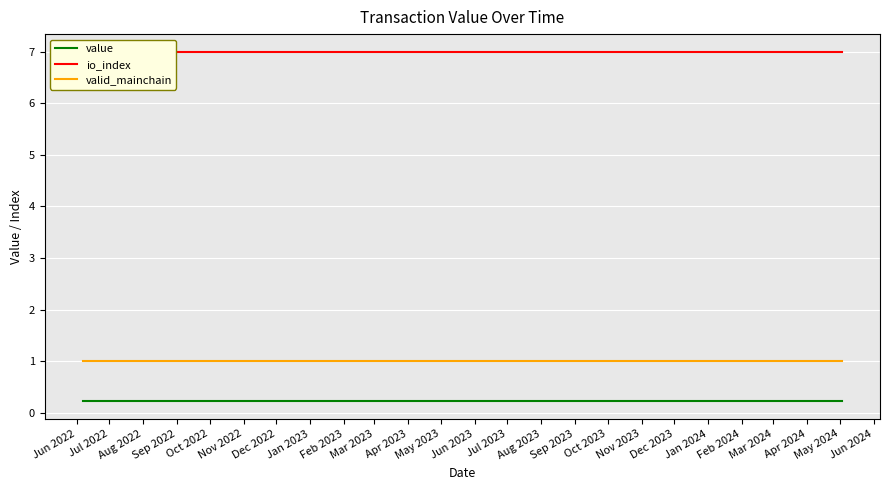

True or false: io_index and valid_mainchain intersect in this chart.

False